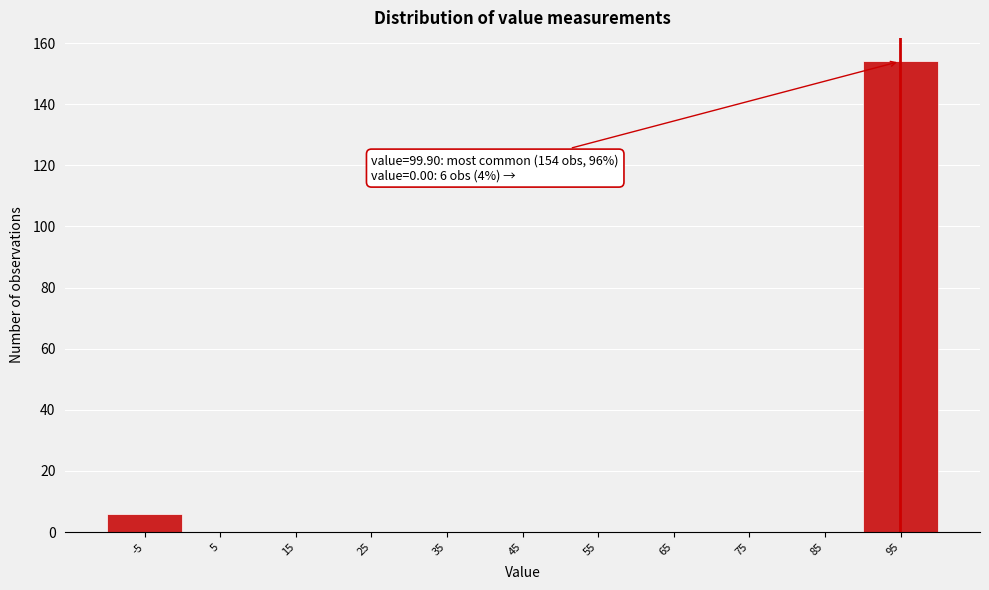

Reading left to right, extract all data points from this chart.

-5=6	5=0	15=0	25=0	35=0	45=0	55=0	65=0	75=0	85=0	95=154